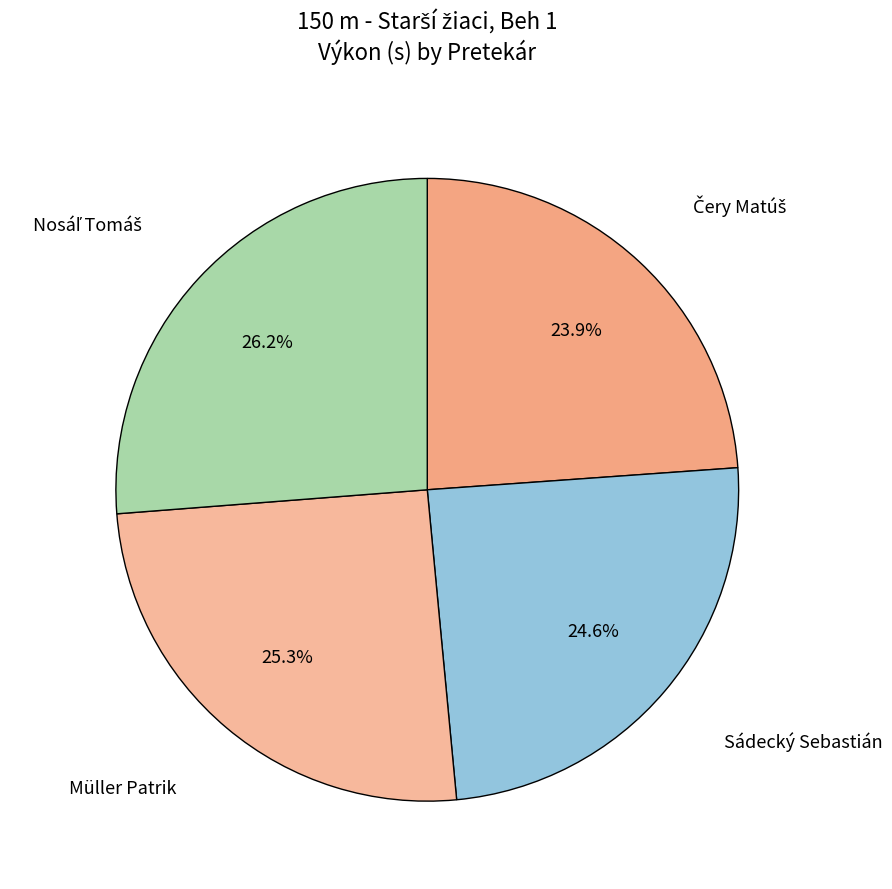

To the nearest percent, what is the difference between the largest and smallest slice percentages?

2%